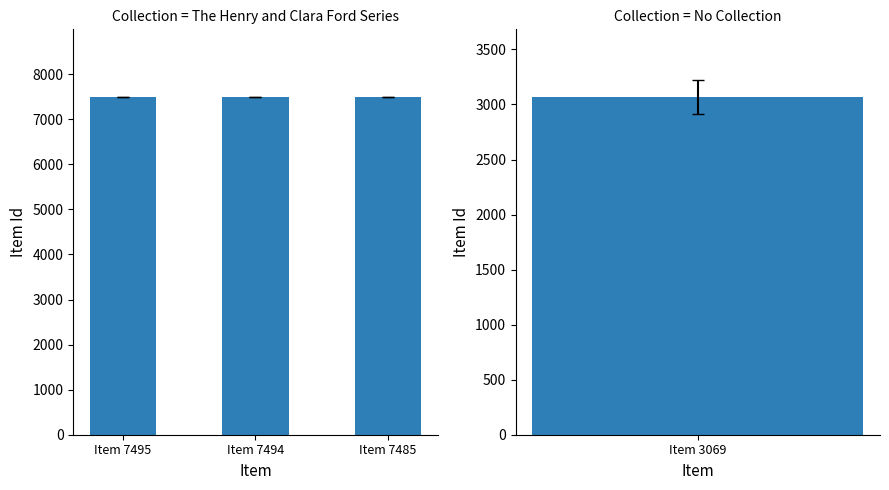

Are the bars grouped side by side (vs. stacked)?

No